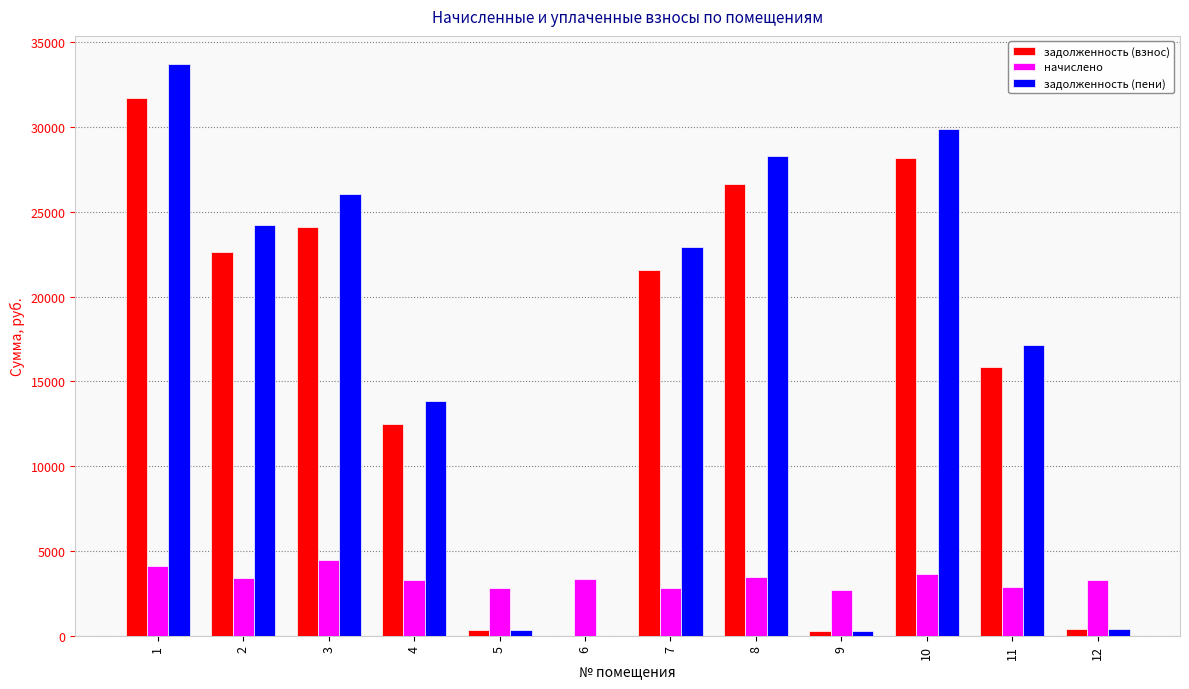

What is the highest value of the начислено series?

4478.6